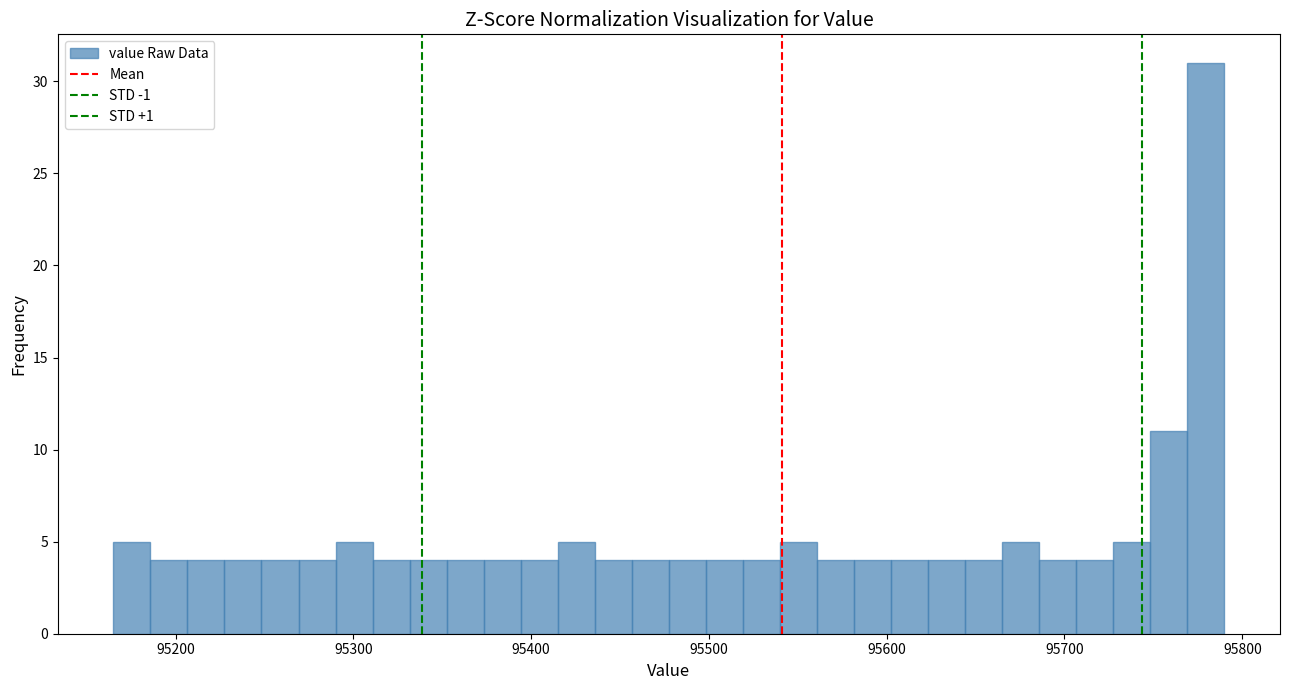

Around what value on the x-axis is the tallest bar? Give the approximate position of its centre, as read against the axis.

95780